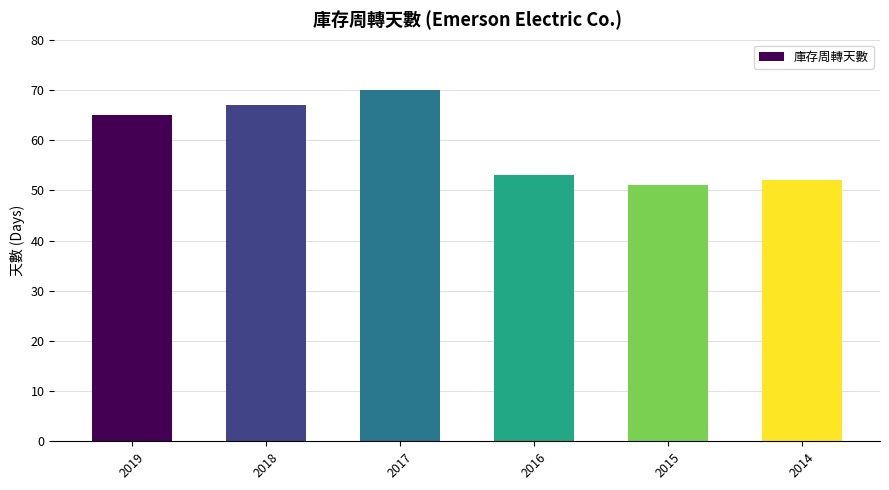

What is the sum of all values?

358